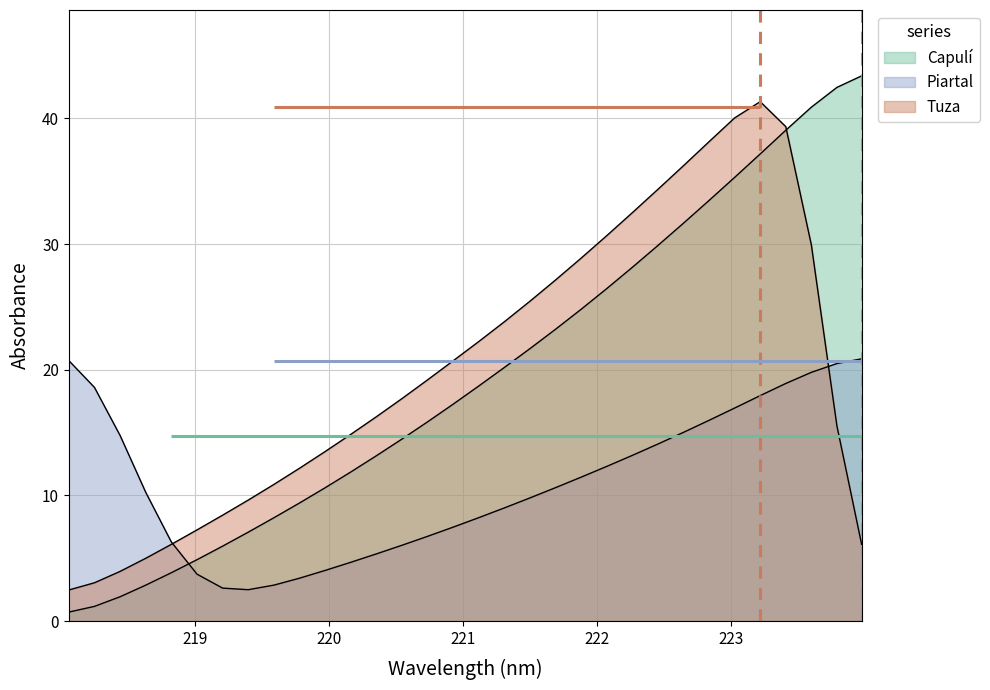

How many values are below 18?

16